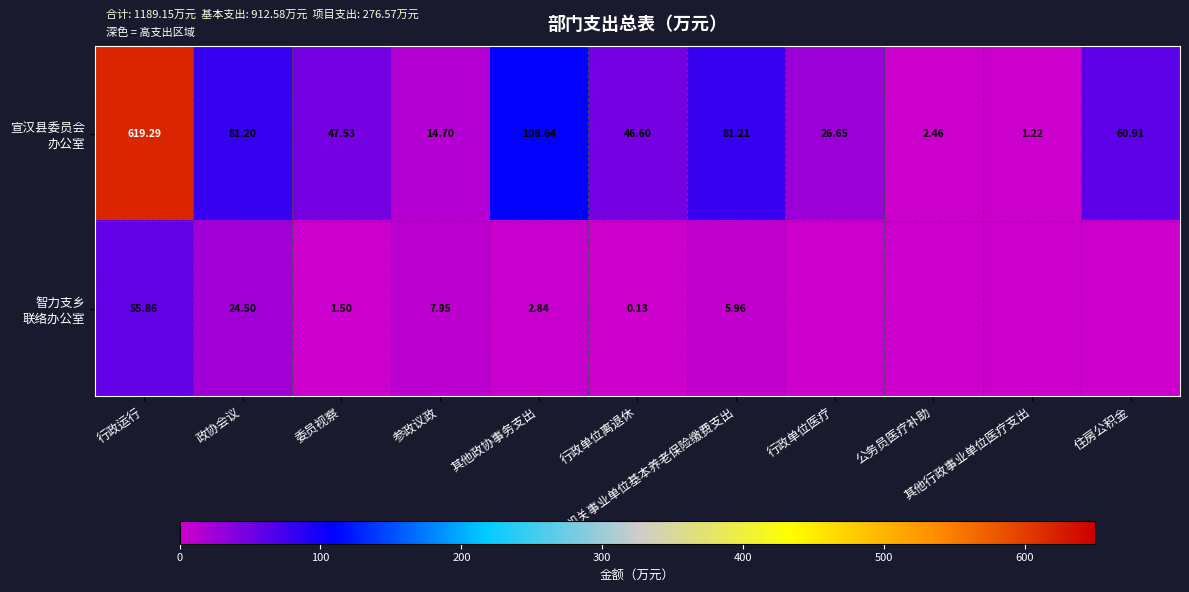

Count the number of data series in this chart.

2